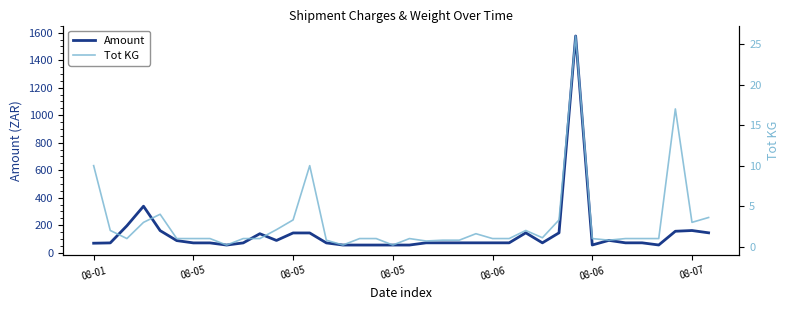

At which label does Tot KG first exceed 1?

08-01